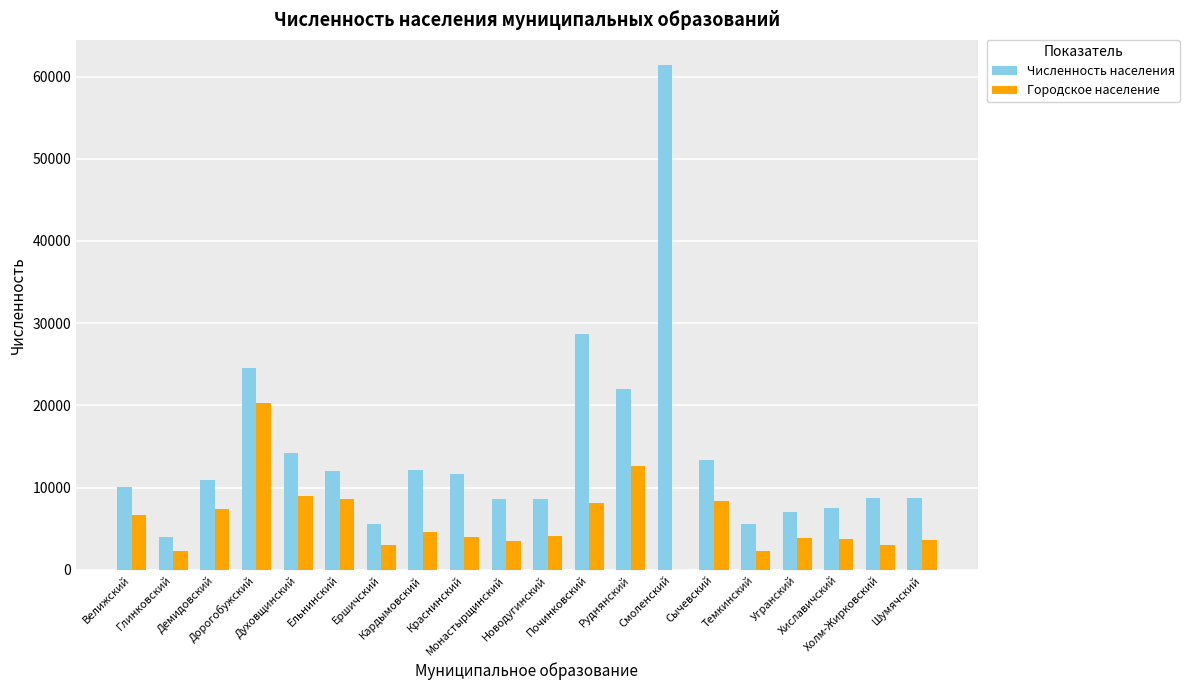

What is the sum of all Городское население values?

119494